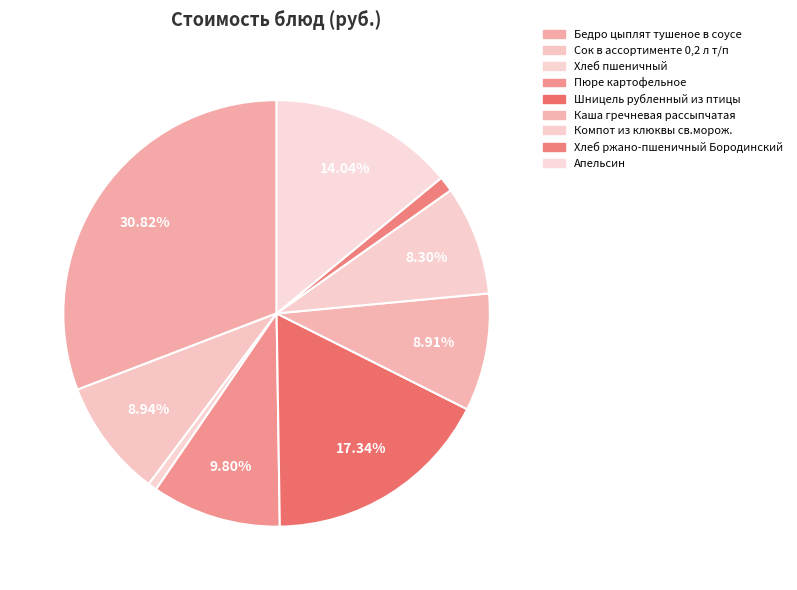

Is it true that Каша гречневая рассыпчатая is 9% of the pie?

True